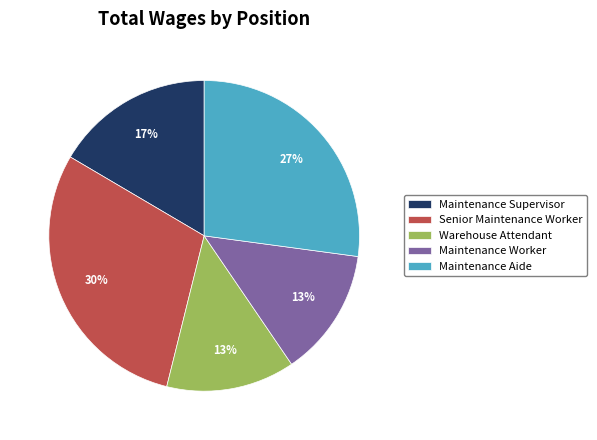

Is there a majority slice in this chart?

No